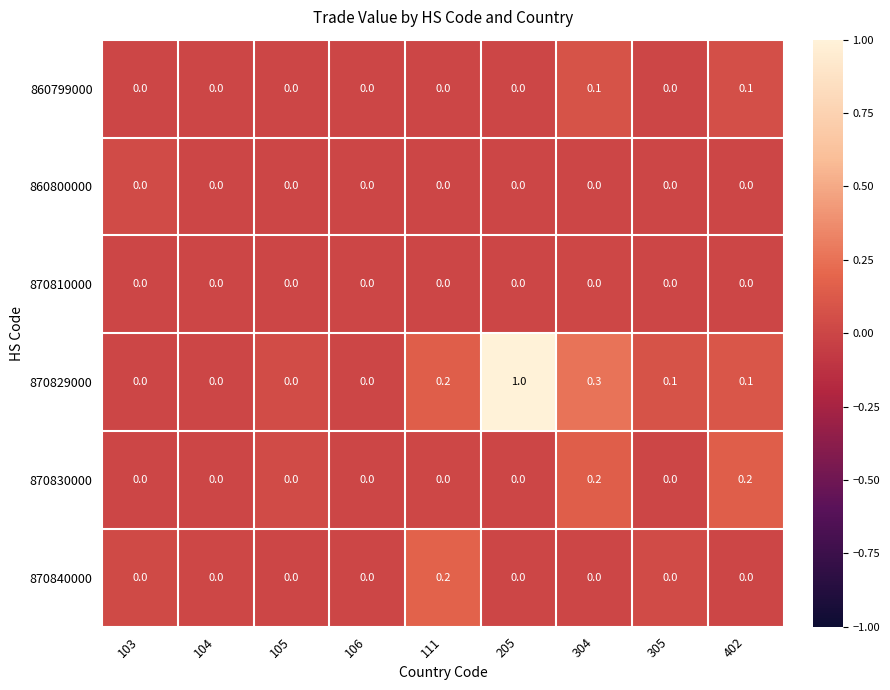

What is the total value across all series at 105?

0.0